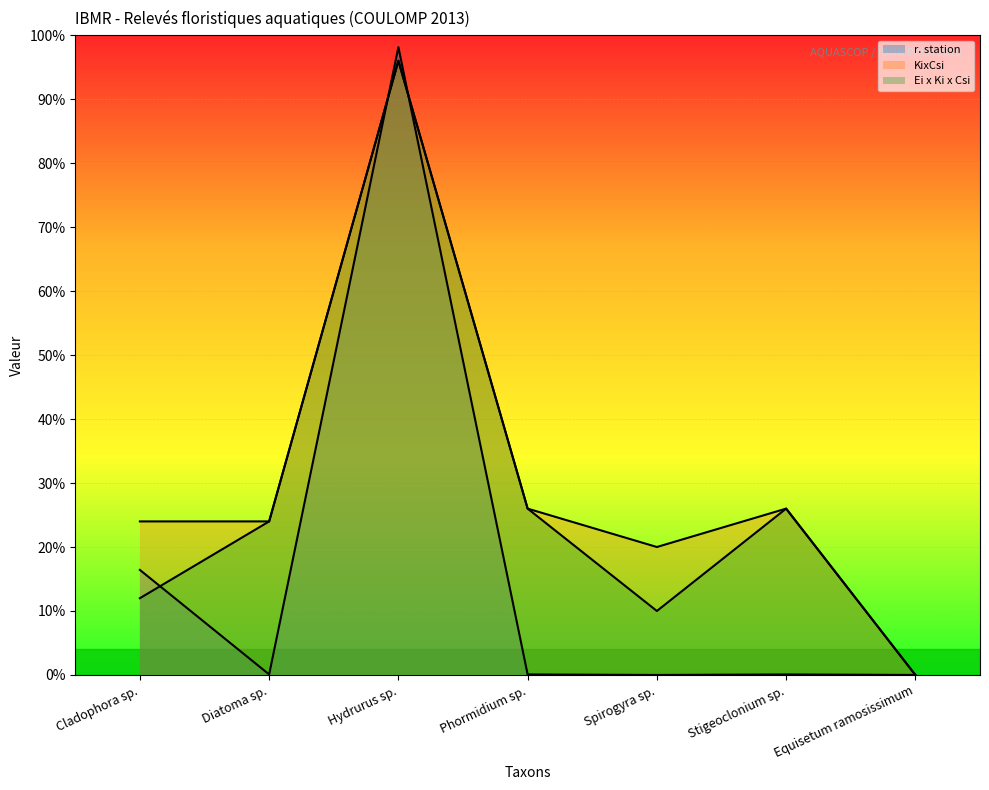

What position from the right is Diatoma sp.?

6